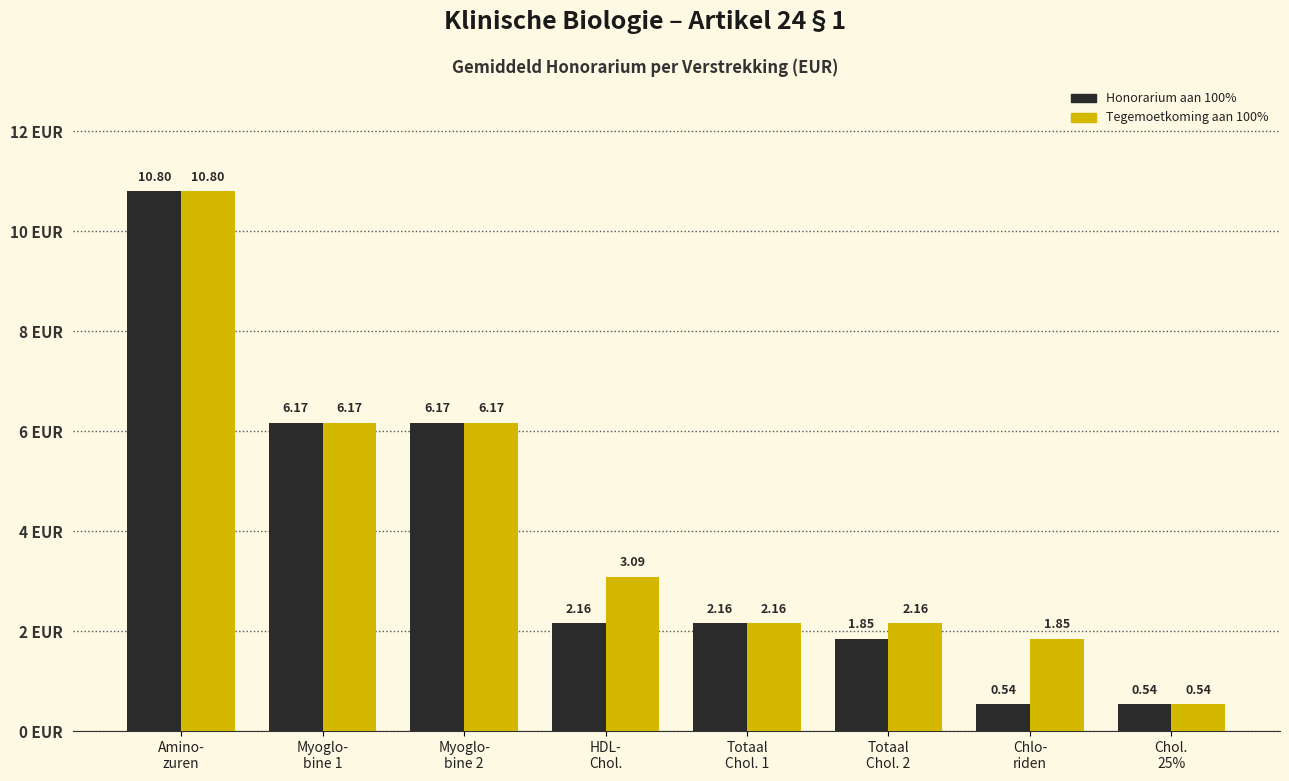

At how many categories does at least one series exceed 4?

3